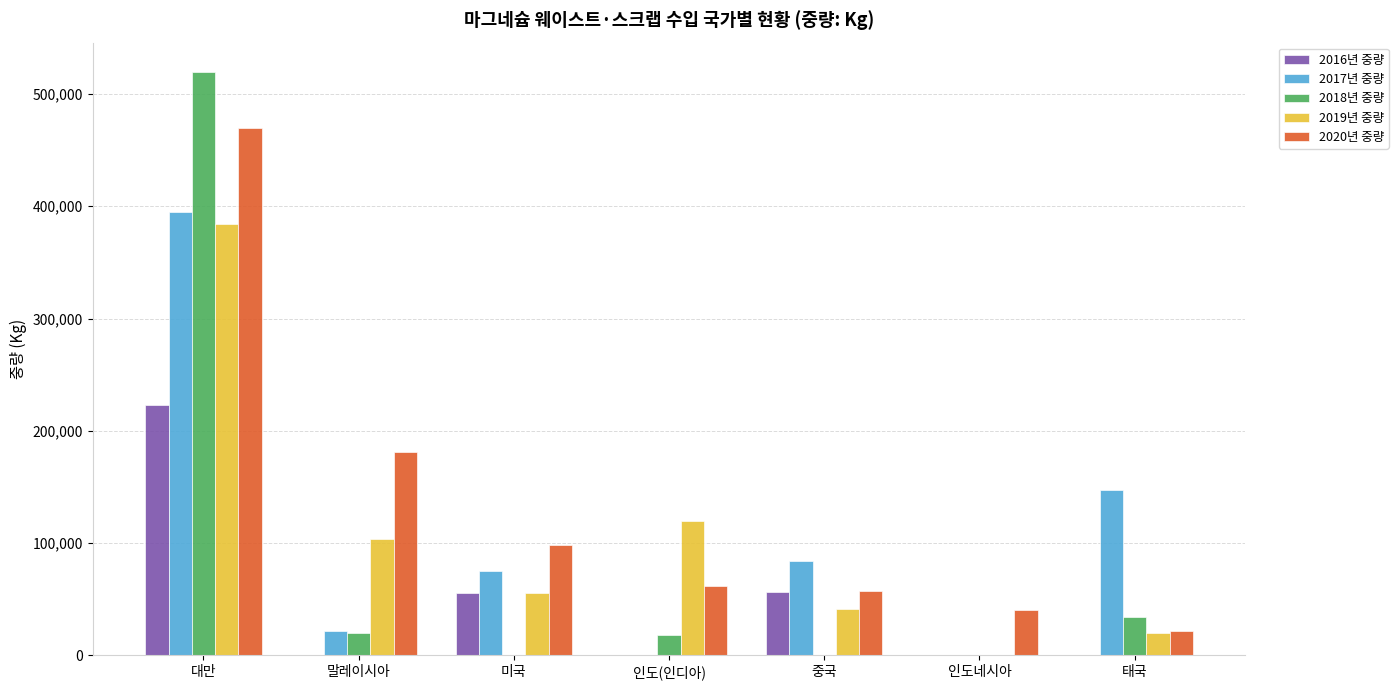

At which label does 2019년 중량 first exceed 55210?

대만